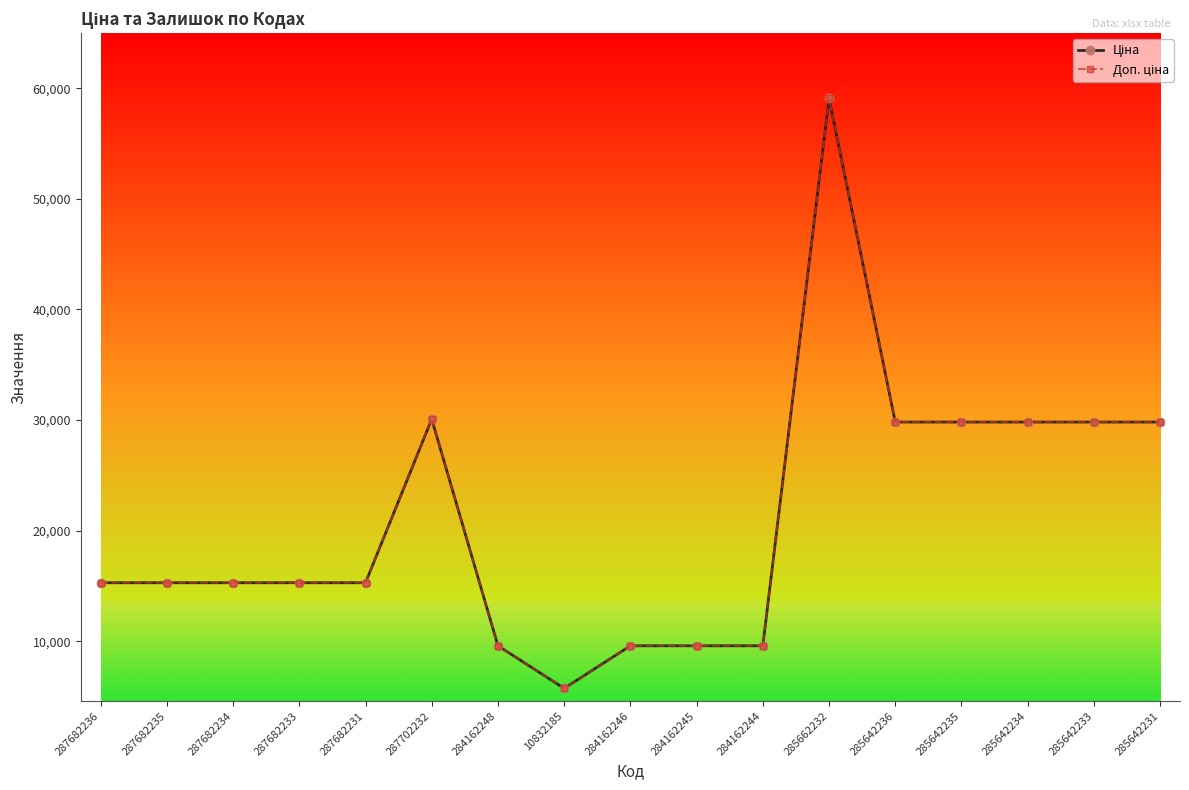

What is the difference between the maximum and second lowest values in the Ціна series?

49490.3